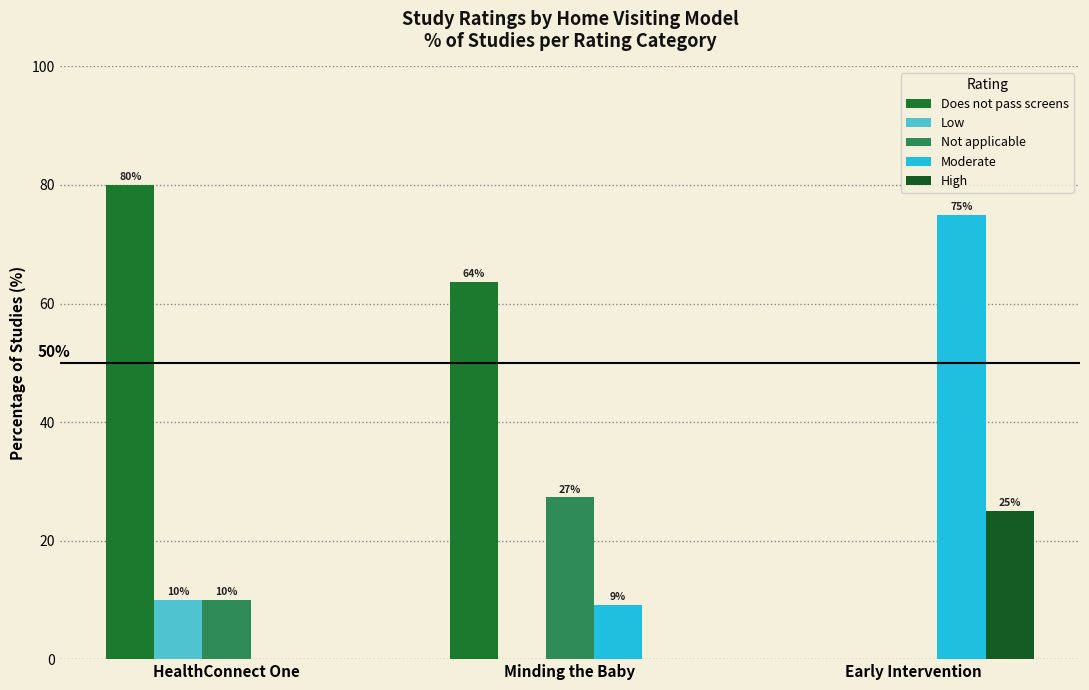

How many data points in Low are above 0?

1